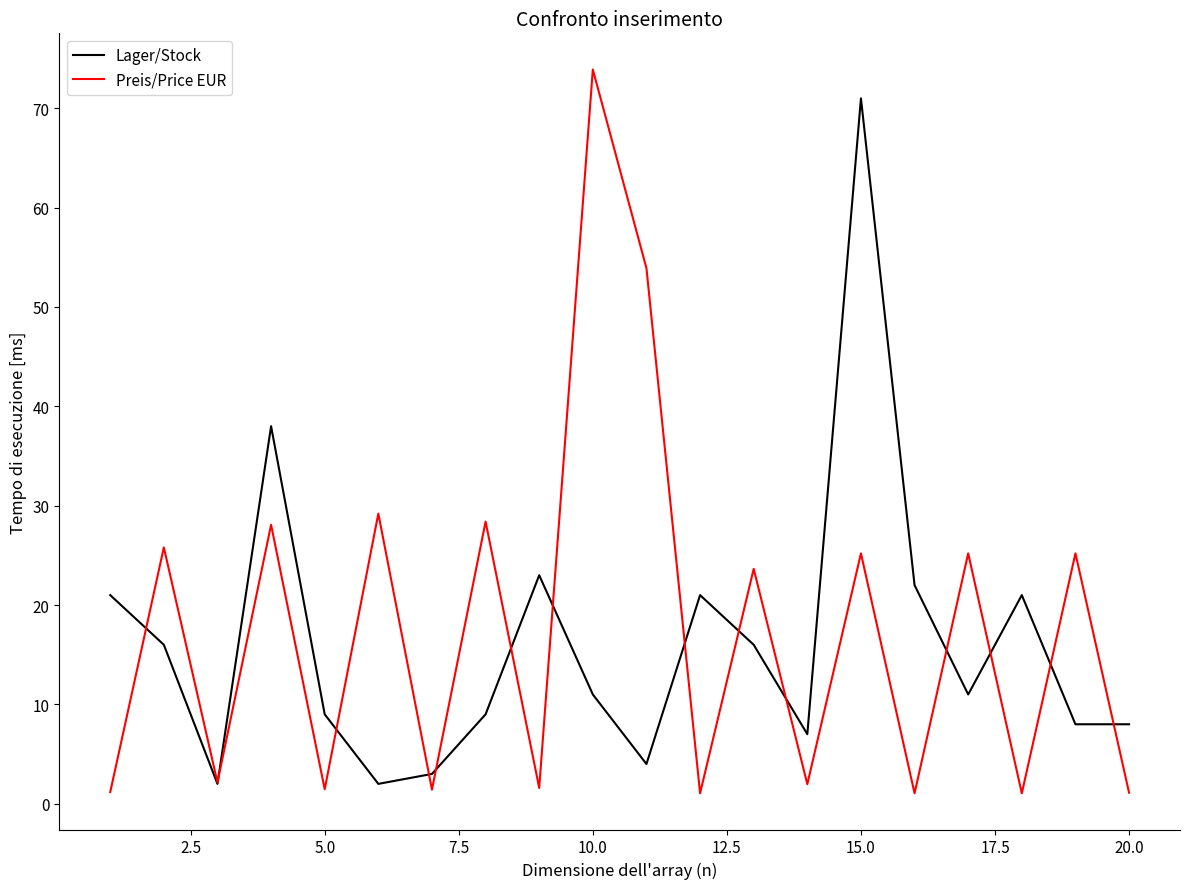

What is the maximum value for Preis/Price EUR?

73.9